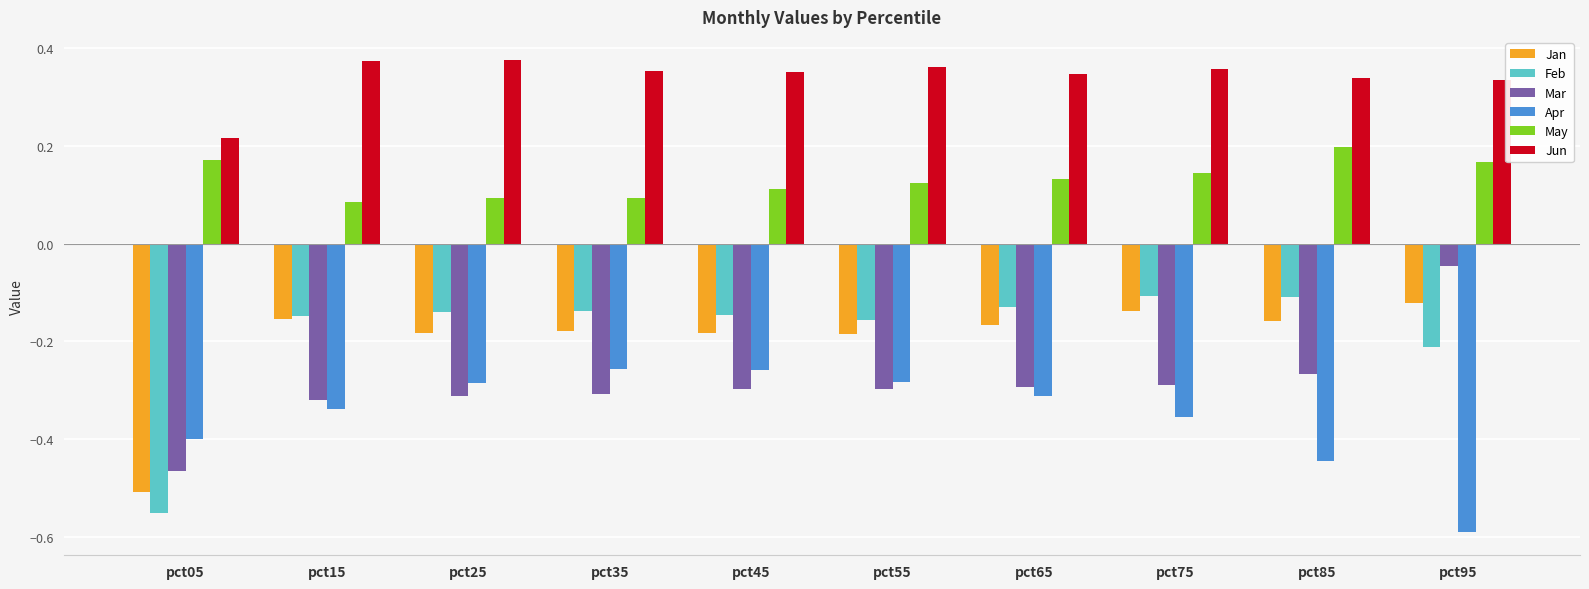

List the series in order of their peak value, lowest first.

Apr, Jan, Feb, Mar, May, Jun